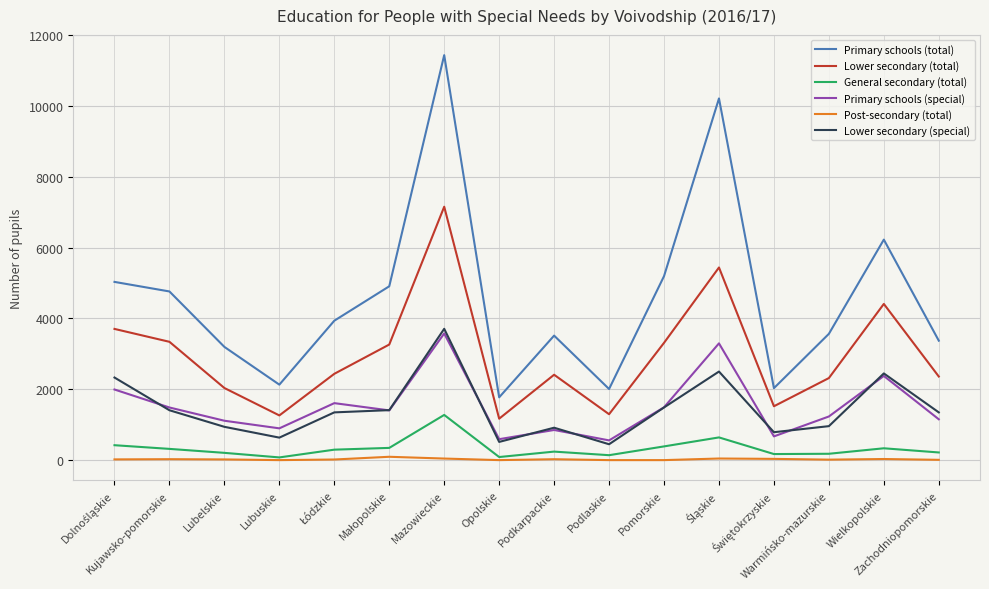

What is the greatest value displayed?

11437